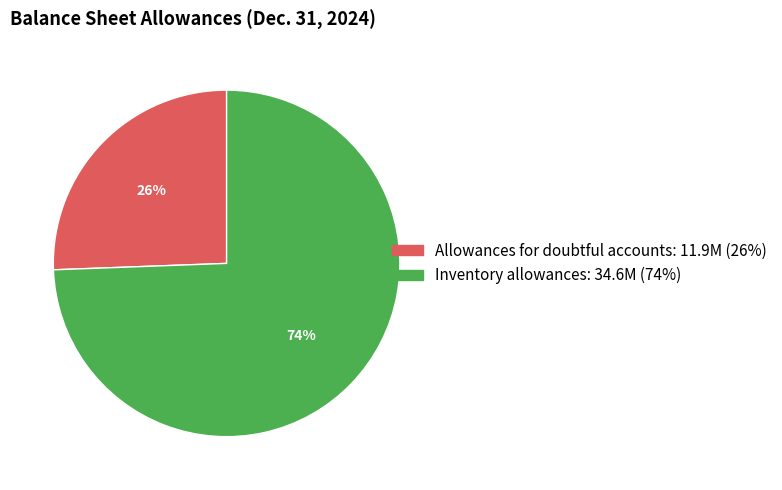

Between Inventory allowances and Allowances for doubtful accounts, which is larger?

Inventory allowances